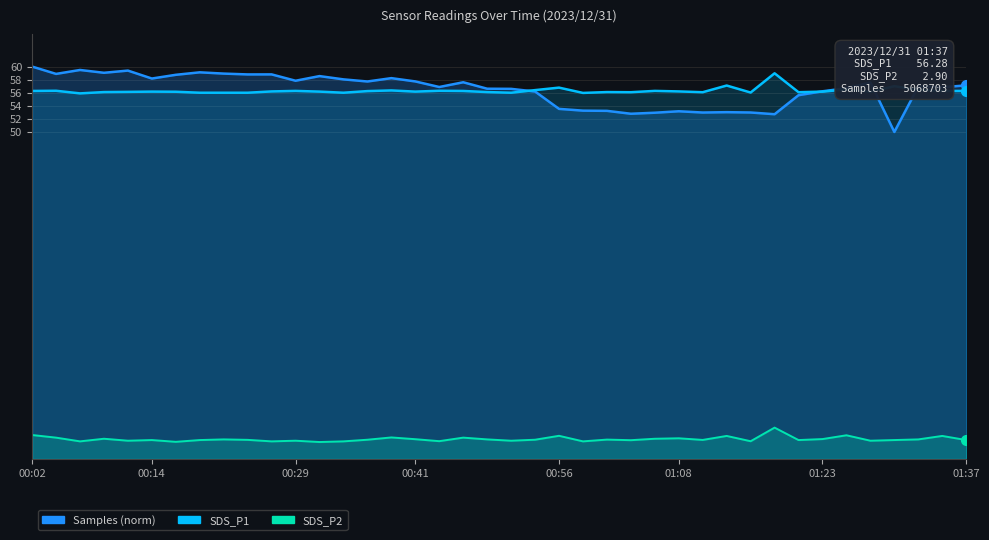

What position from the left is 32?

33